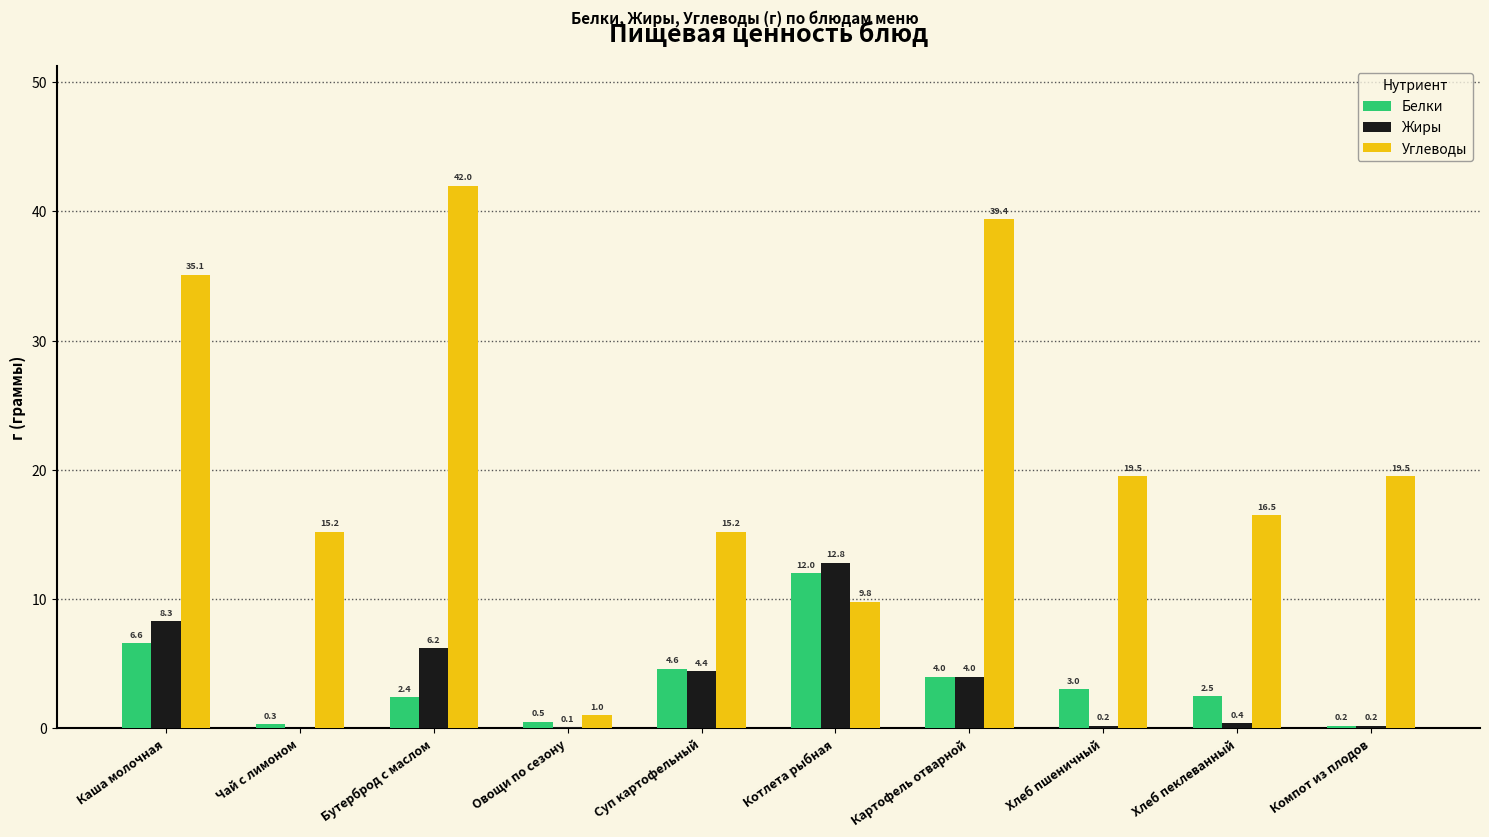

At which label does Жиры reach its peak?

Котлета рыбная